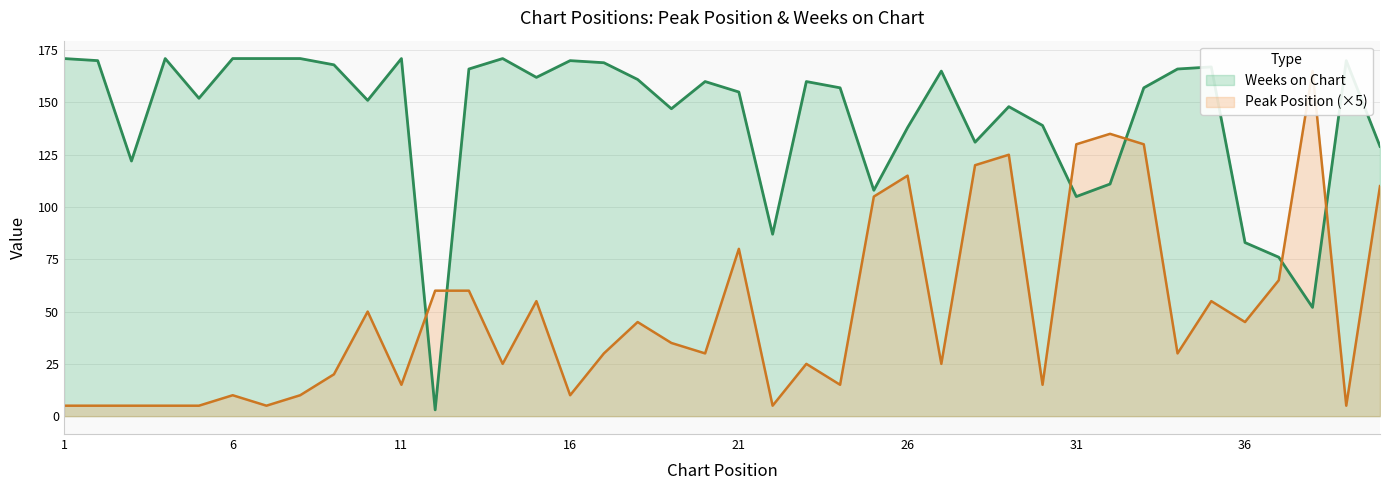

What is the value of the Weeks on Chart point at the 32nd from the left?

111